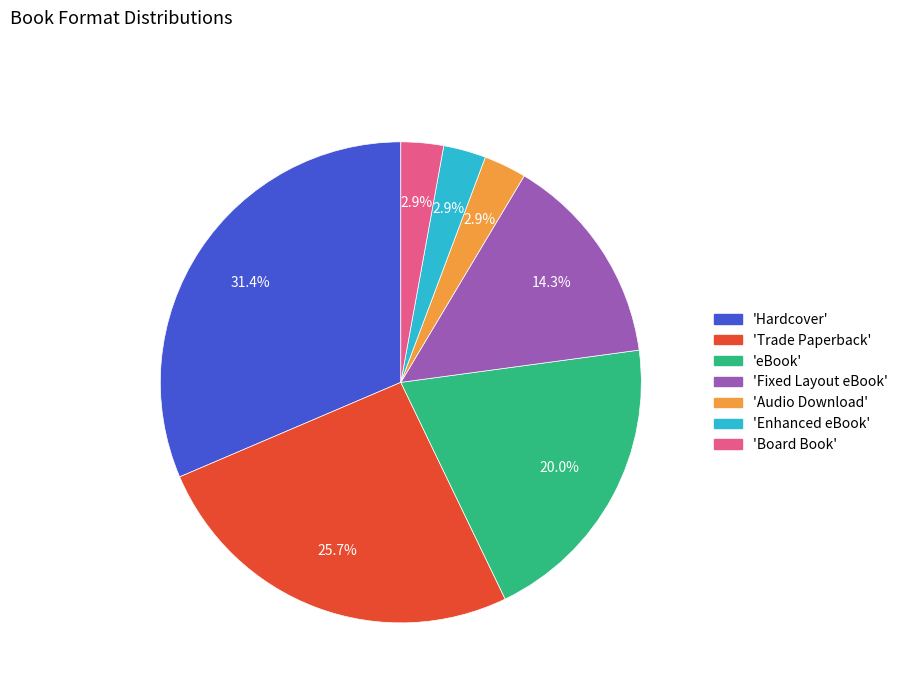

Is there a majority slice in this chart?

No